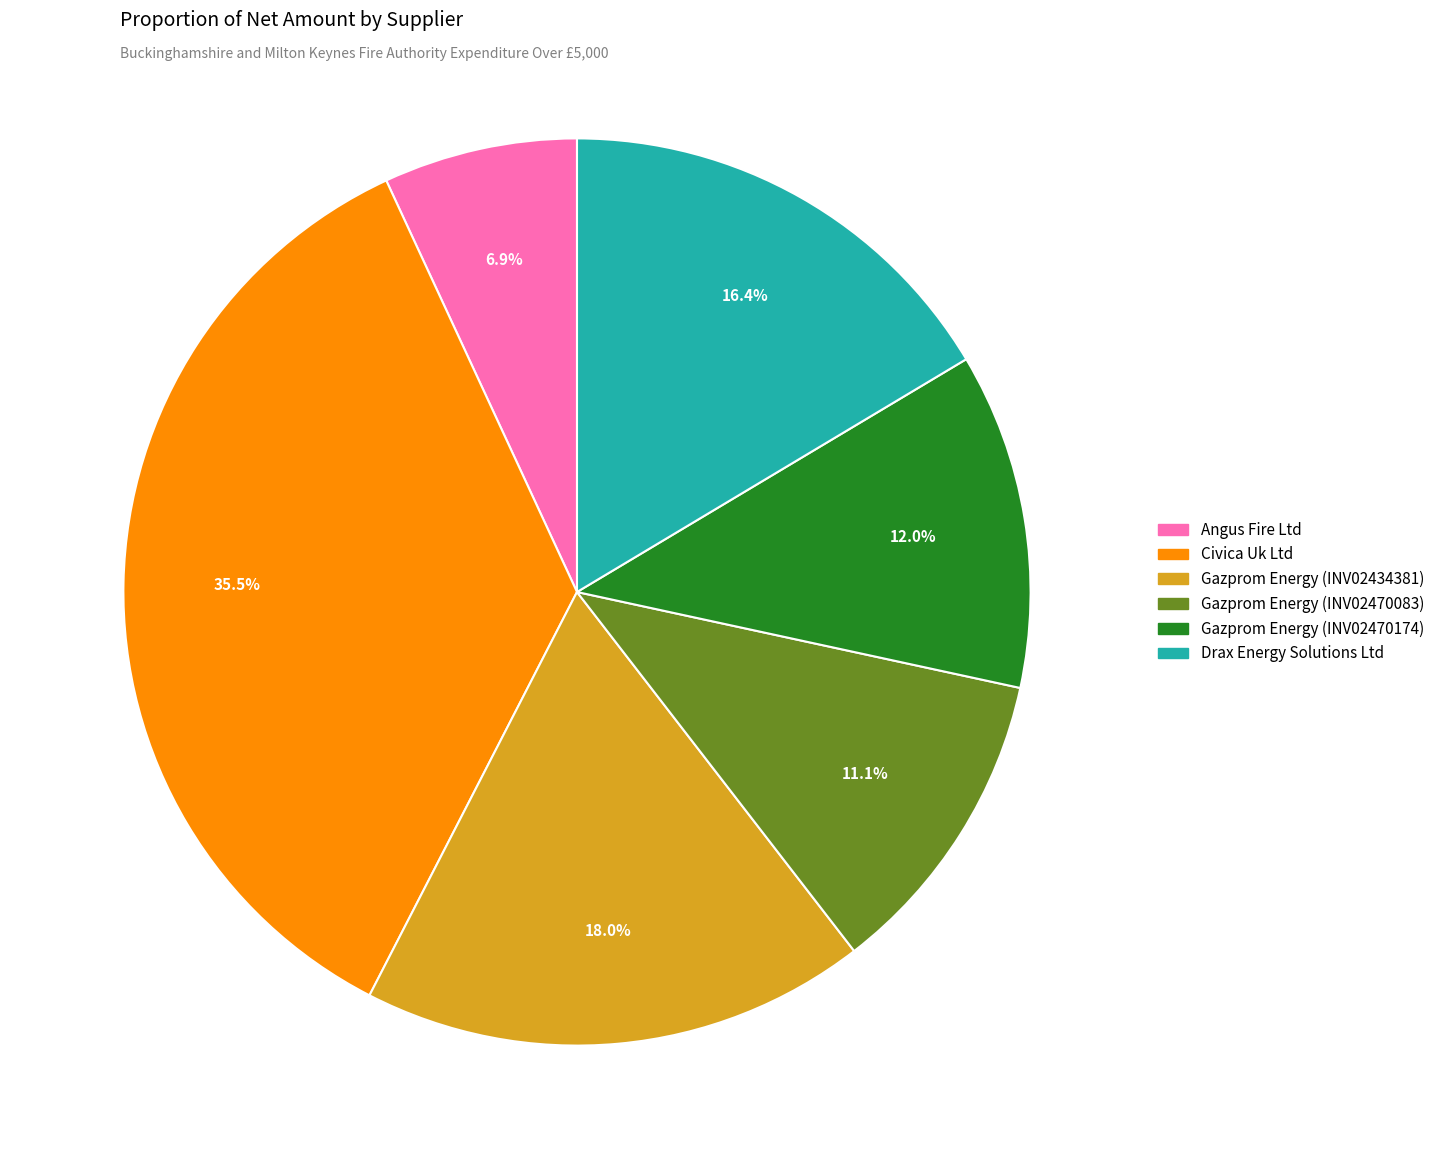

To the nearest percent, what percentage of the pie is Gazprom Energy (INV02470083)?

11%